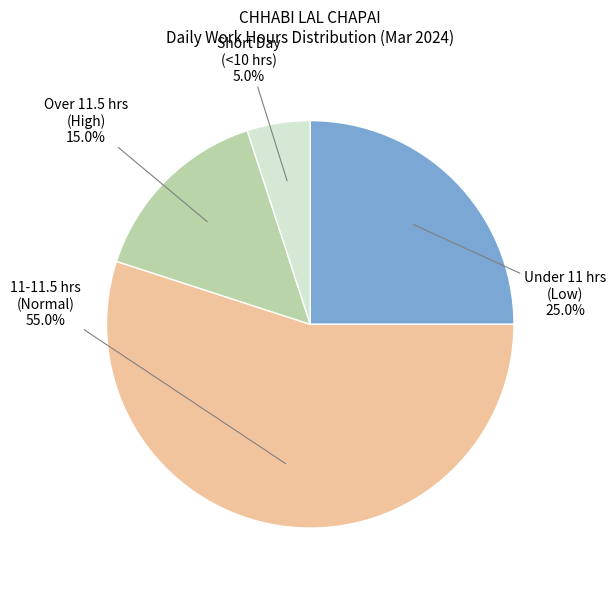

Rank the categories by value from lowest to highest.

Short Day (<10 hrs), Over 11.5 hrs (High), Under 11 hrs (Low), 11-11.5 hrs (Normal)